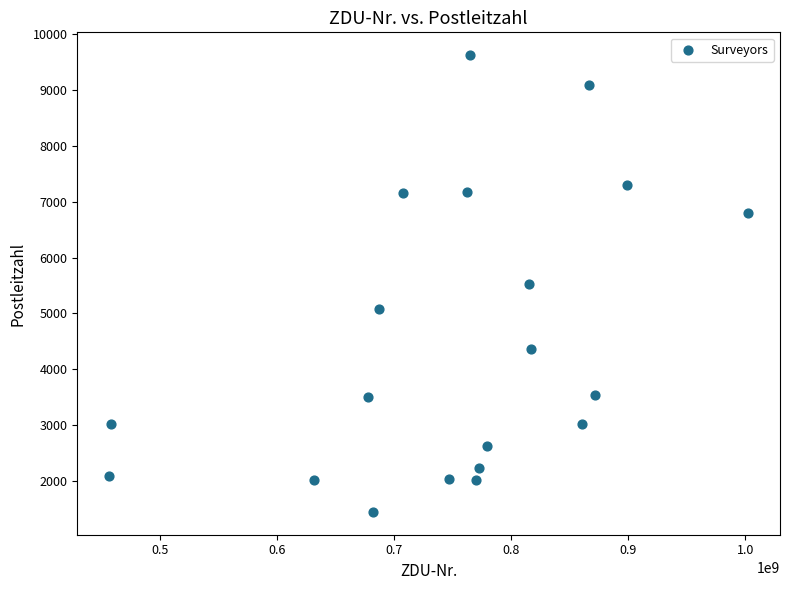

What is the range of X values (max minus min)?

545867005